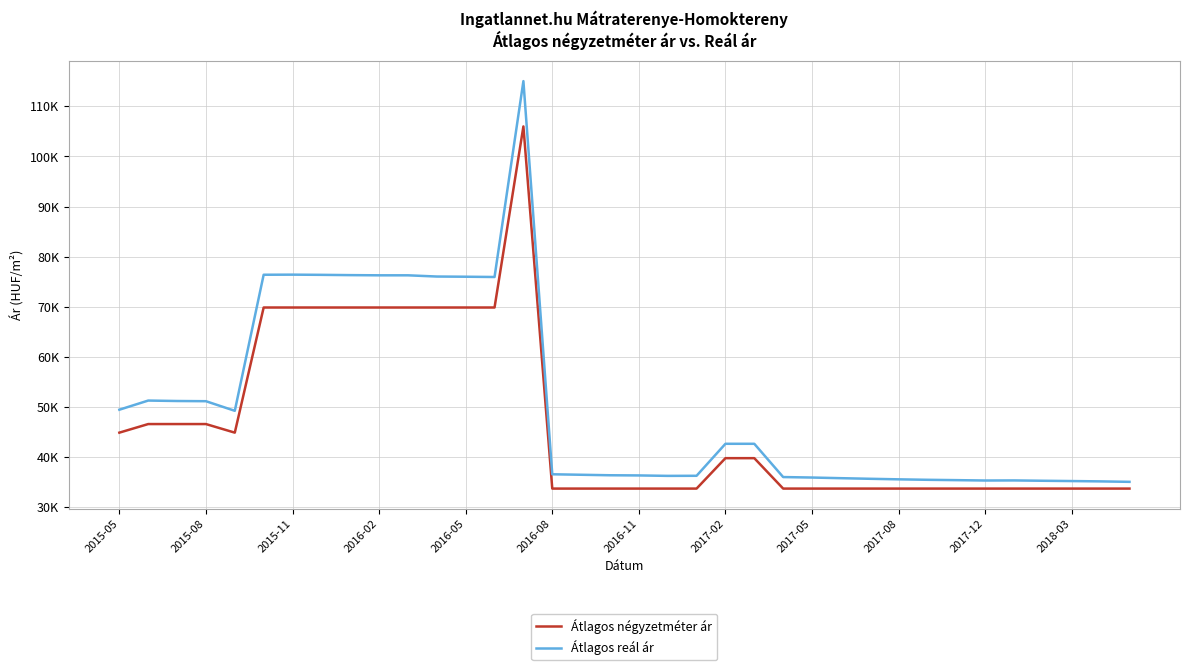

Rank the series by their maximum value, from lowest to highest.

Átlagos négyzetméter ár, Átlagos reál ár